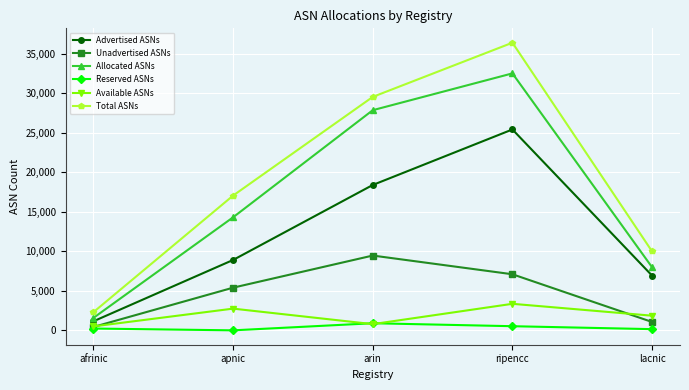

How many interior local peaks does the Reserved ASNs series have?

1